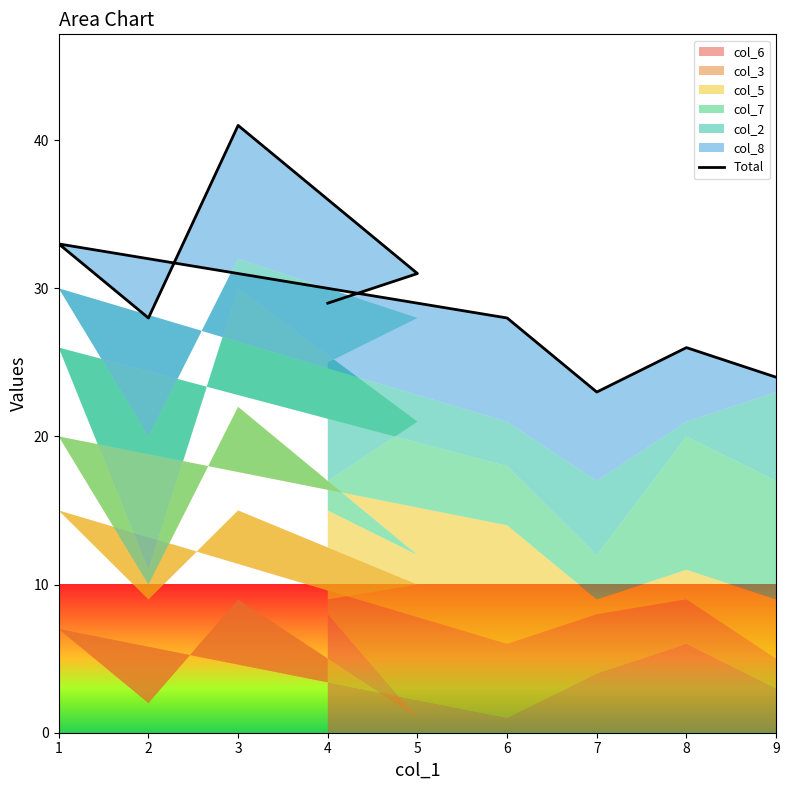

What is the value of the 9th point from the left?

24